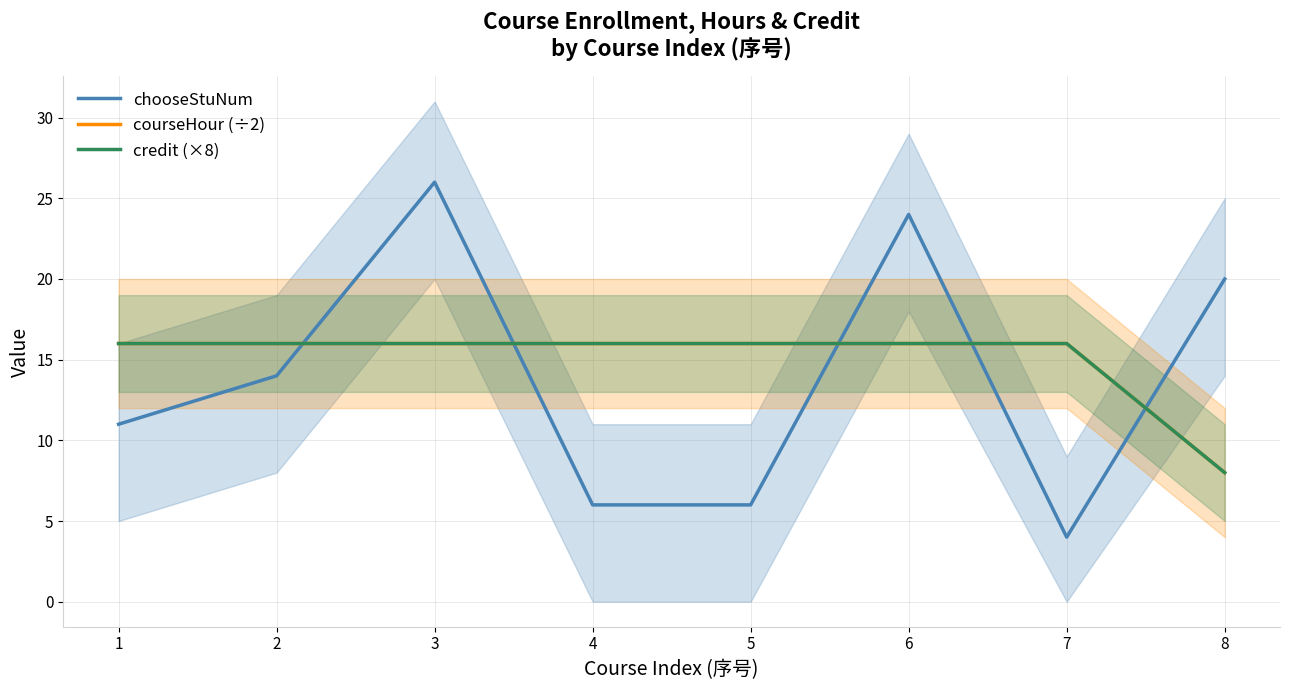

Does the chart display data point markers on the line(s)?

No